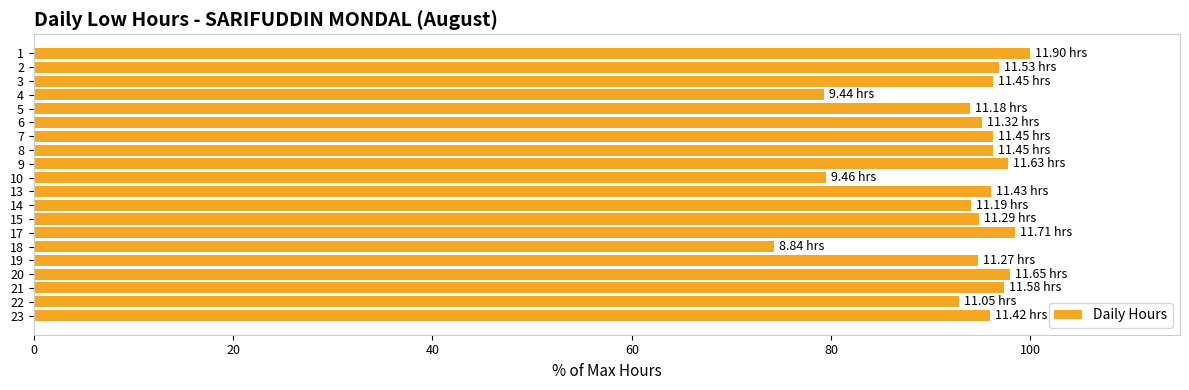

Approximately how many times larger is the value at 19 compared to 14?

1.0